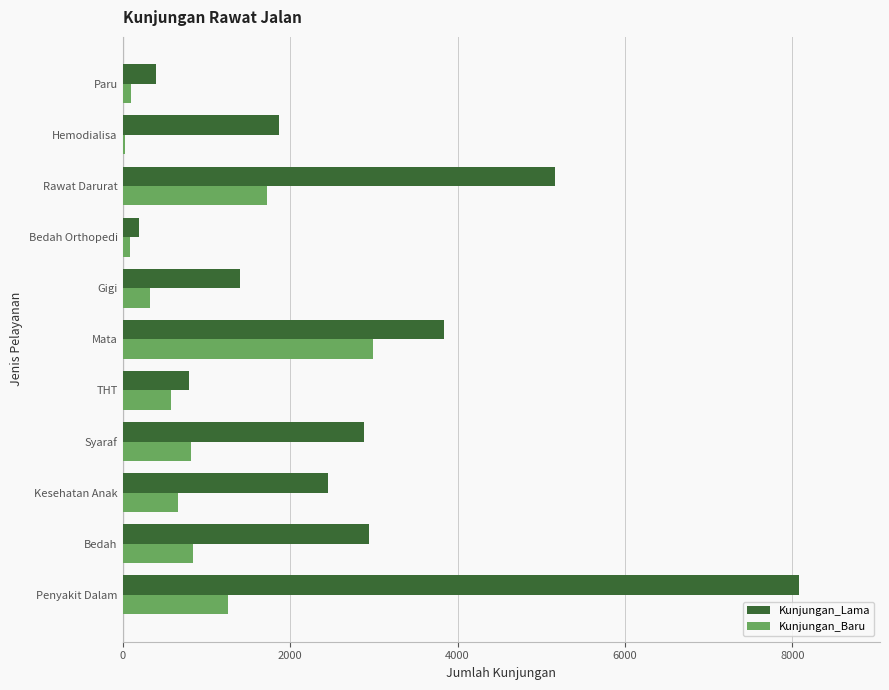

What is the difference between the maximum and minimum values in the Kunjungan_Baru series?

2954